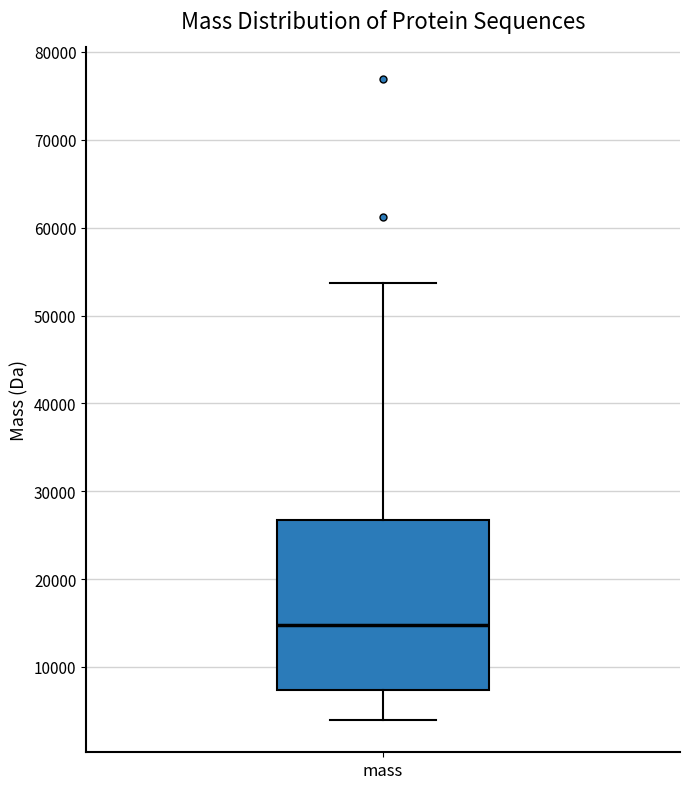

Read this box plot against the y-axis: the position of the median line, the range covered by the box, and the ends of both whiskers. The values are not printed on the chart, so give them approximately, as read against the axis.

median 15000, box 7000 to 27000, whiskers 4000 to 54000